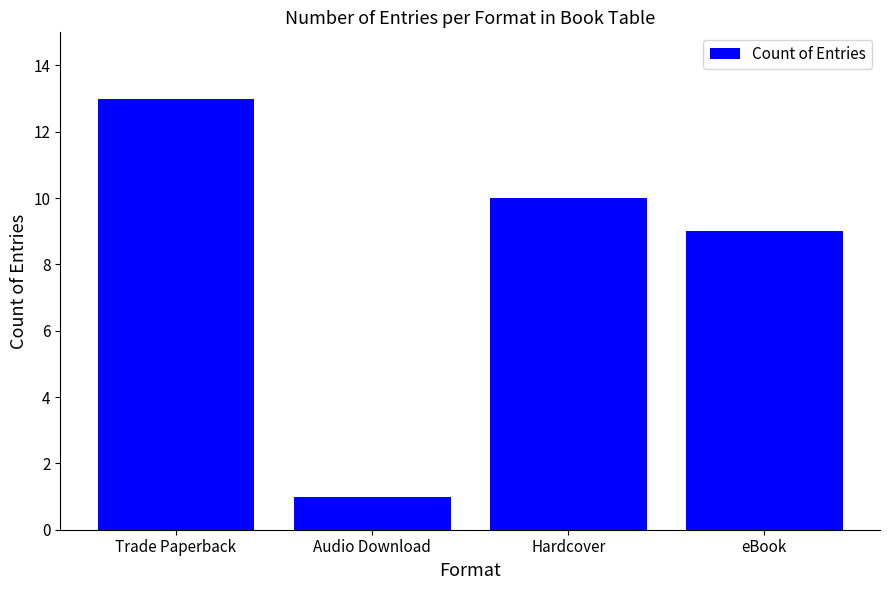

Reading left to right, list all the values displayed in this chart.

Trade Paperback=13	Audio Download=1	Hardcover=10	eBook=9